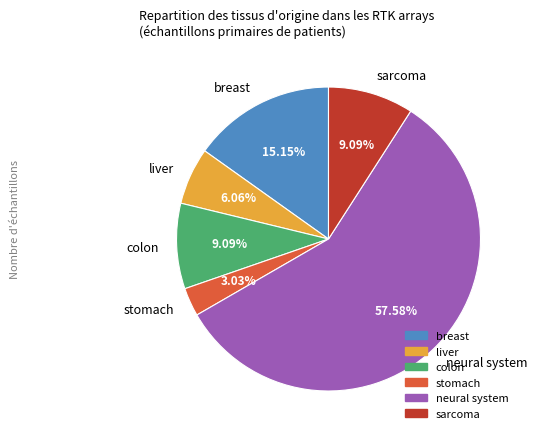

To the nearest percent, what is the combined percentage of liver and breast?

21%